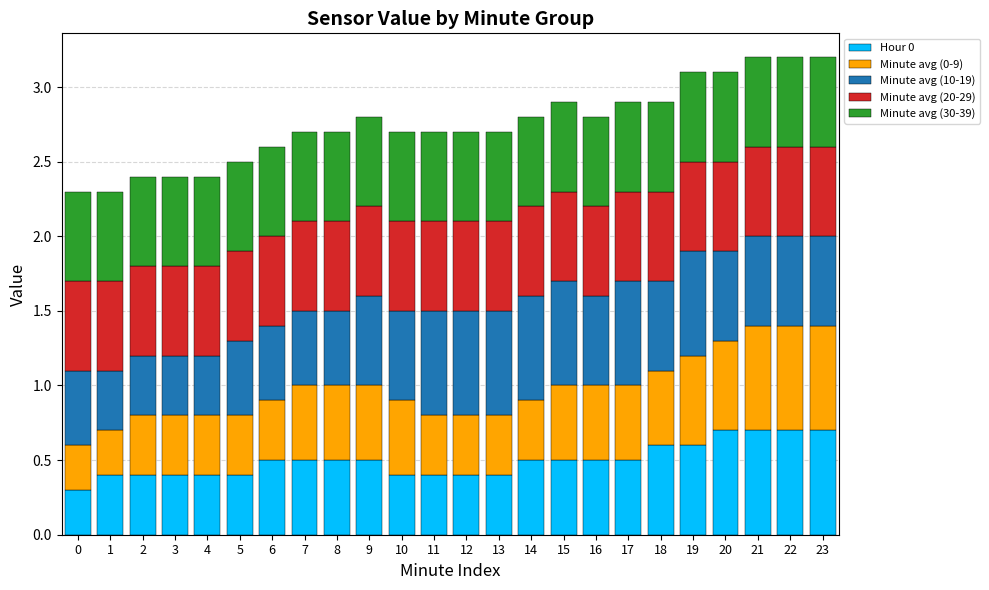

What is the highest value of the Hour 0 series?

0.7